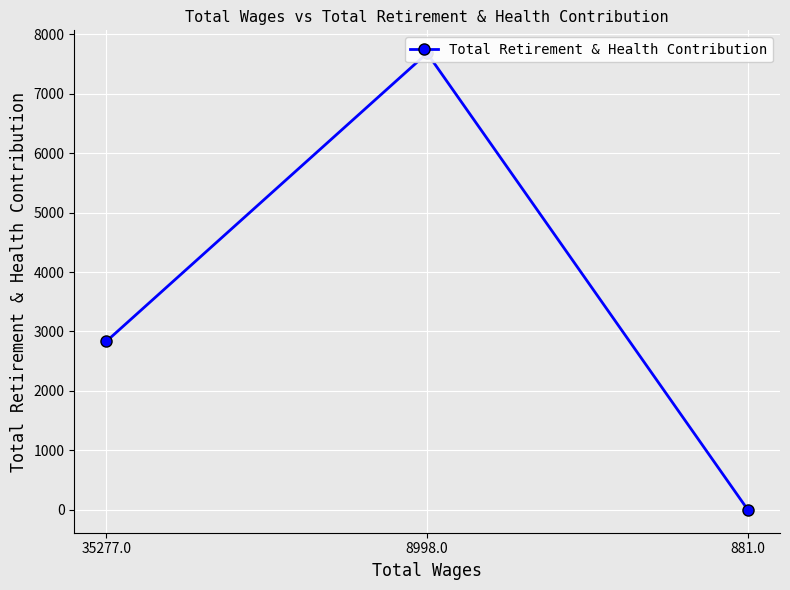

Count the number of data series in this chart.

1